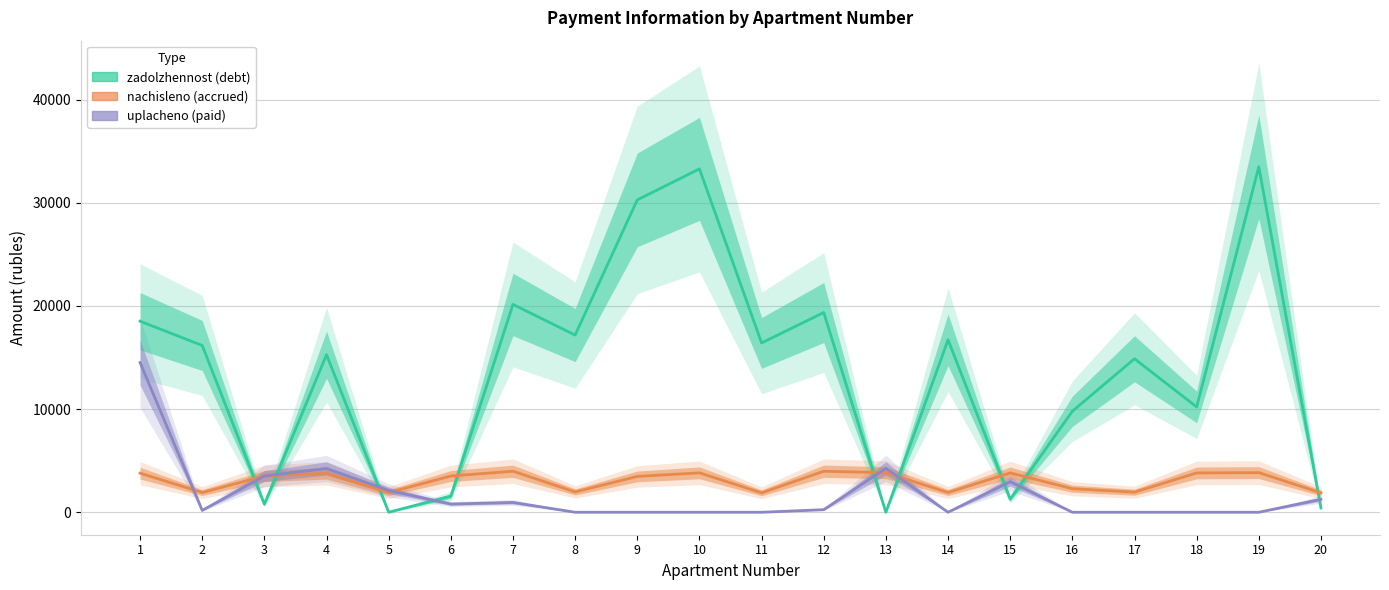

The nachisleno series shows 1535.5 at 3. True or false?

False